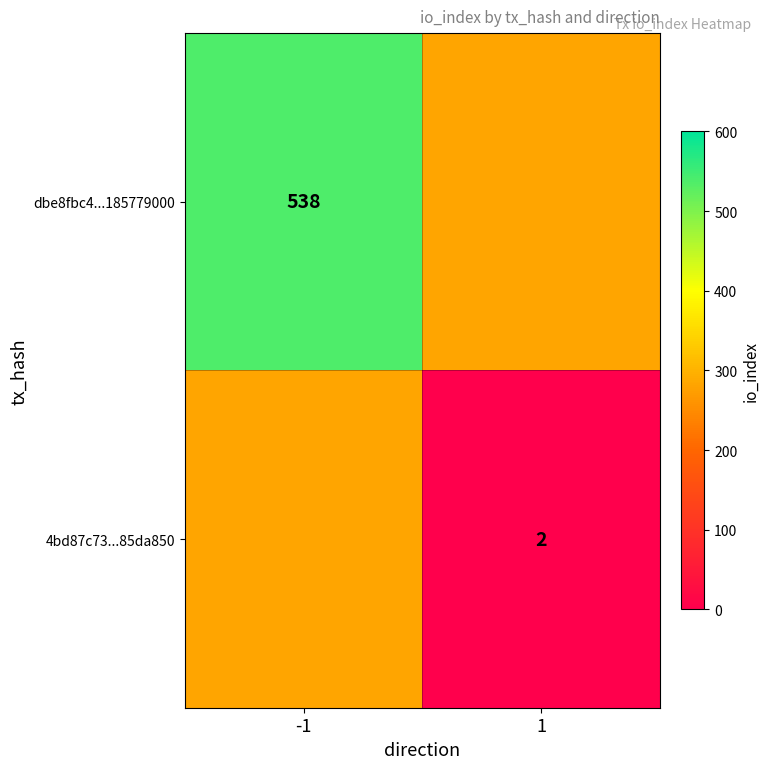

The value of dbe8fbc4...185779000 at -1 is 230. True or false?

False